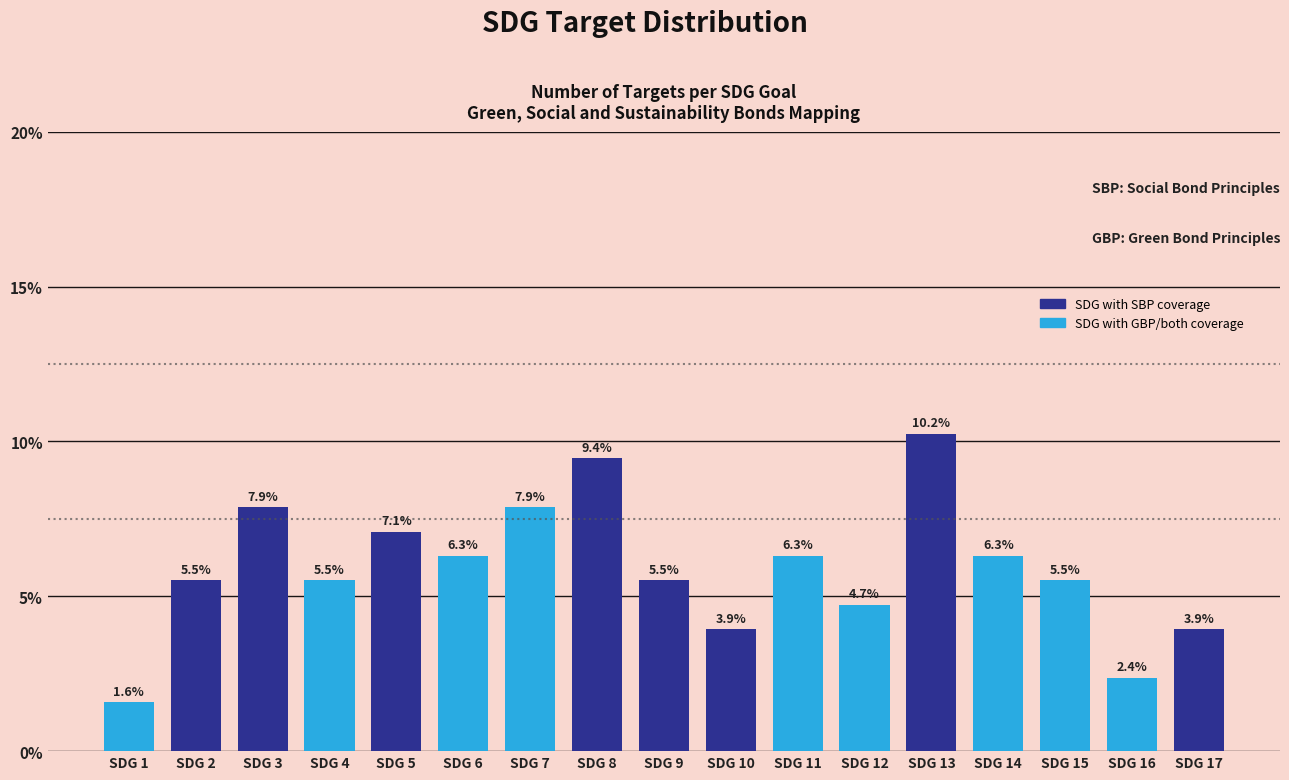

Reading right to left, transcribe all the data shown in this chart.

3.9	2.4	5.5	6.3	10.2	4.7	6.3	3.9	5.5	9.4	7.9	6.3	7.1	5.5	7.9	5.5	1.6